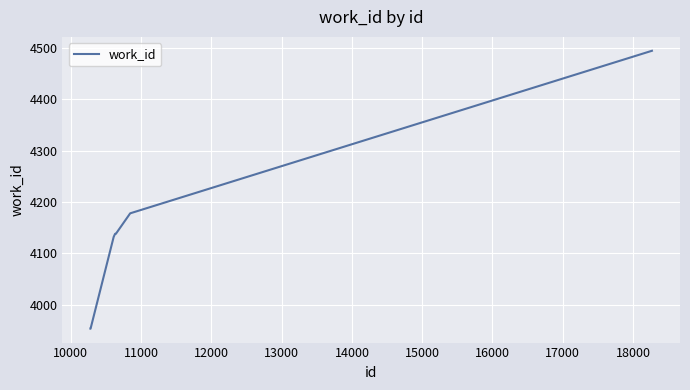

What is the difference between the maximum and minimum values?

542